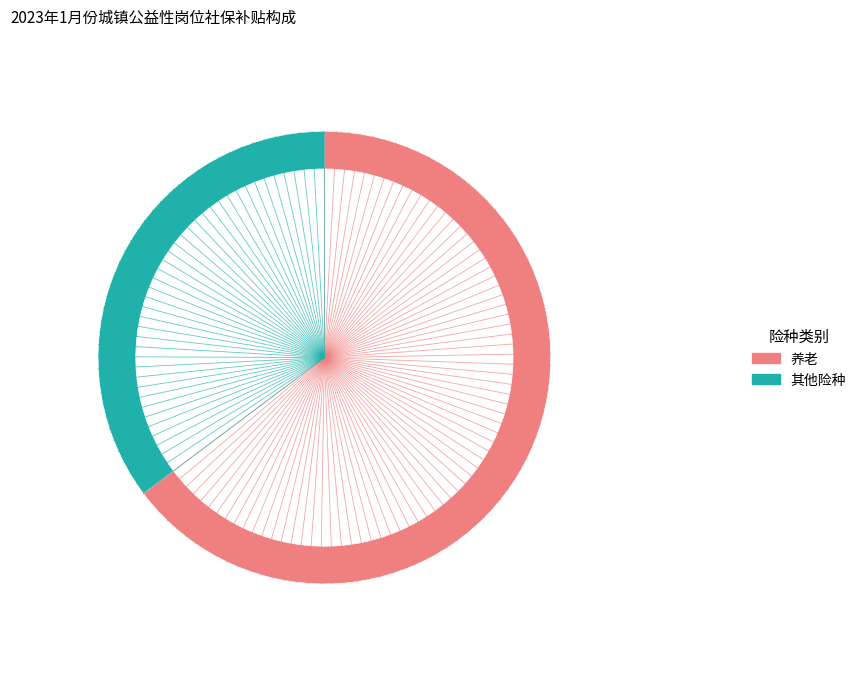

Is there any slice that represents more than half of the pie?

Yes